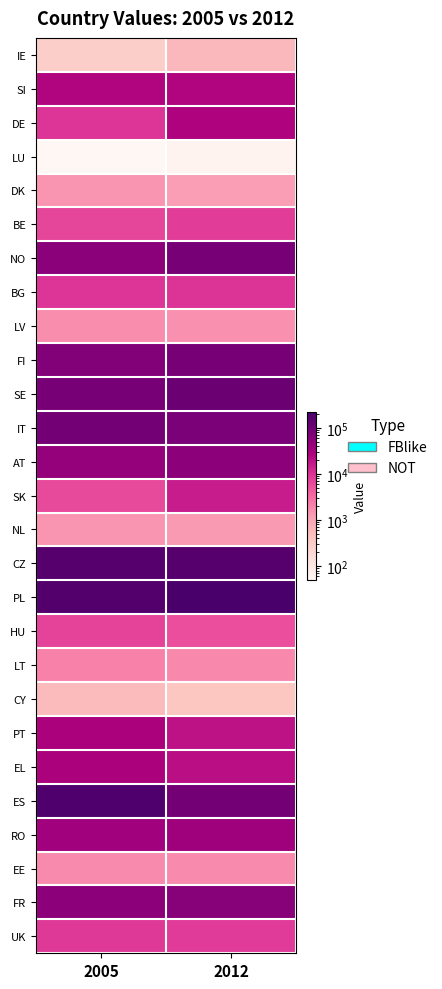

What is the minimum value shown in the chart?

51